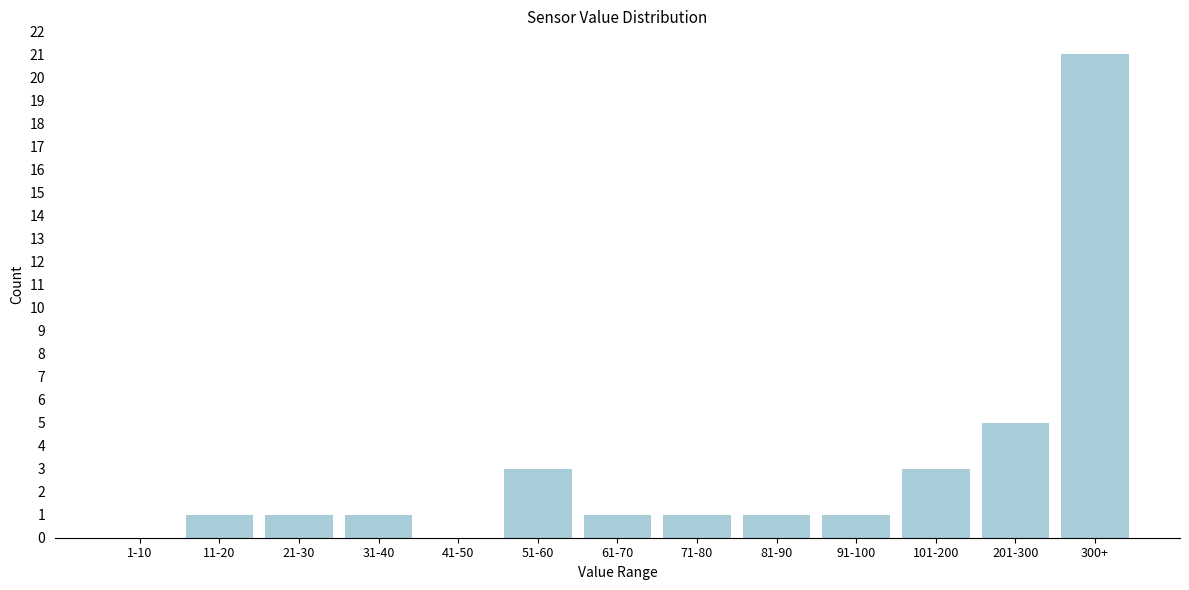

Reading left to right, transcribe all the data shown in this chart.

1-10=0	11-20=1	21-30=1	31-40=1	41-50=0	51-60=3	61-70=1	71-80=1	81-90=1	91-100=1	101-200=3	201-300=5	300+=21